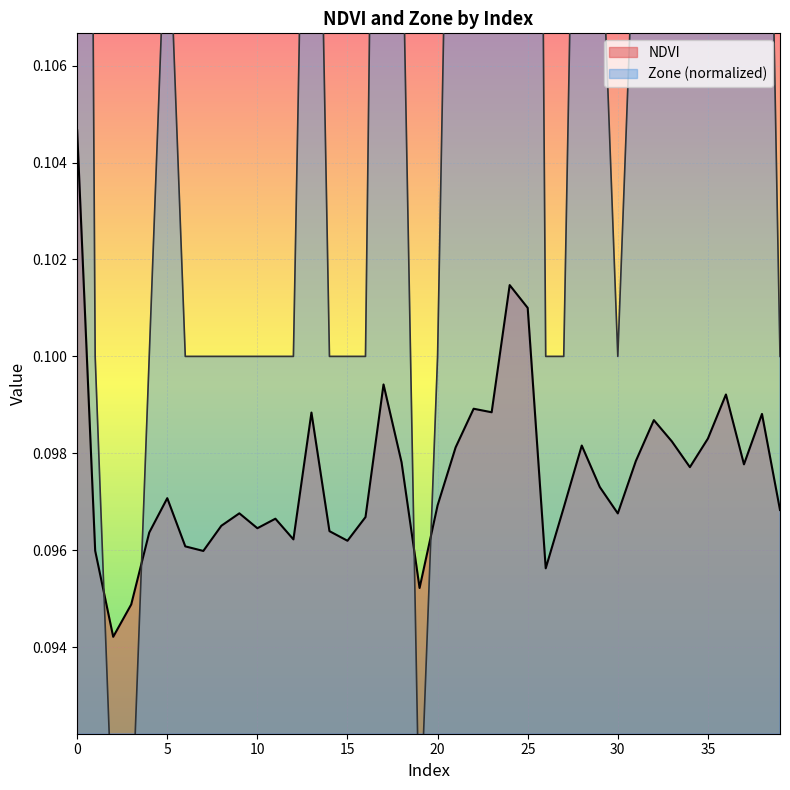

Rank the series by their average value, from lowest to highest.

NDVI, Zone